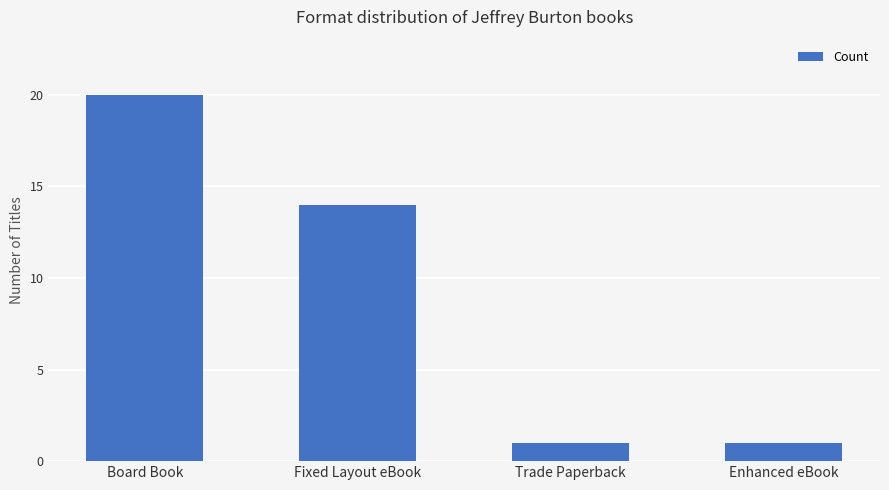

What is the change in value from Fixed Layout eBook to Trade Paperback?

-13